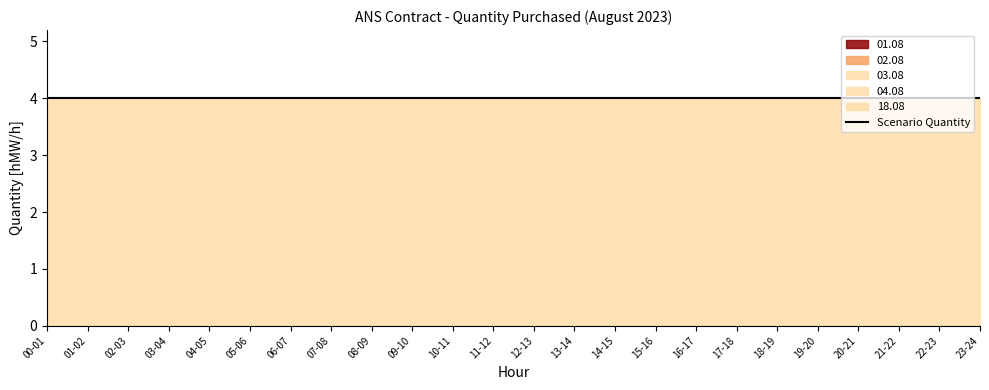

True or false: 01.08 and 18.08 cross at least once.

False